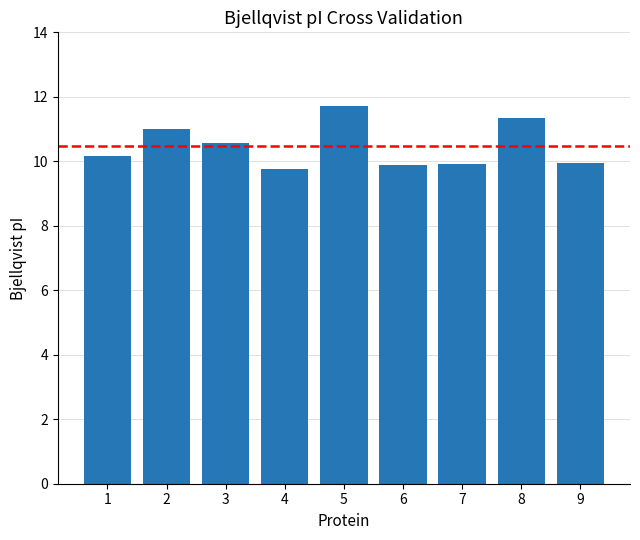

Read the value at 5.

11.7